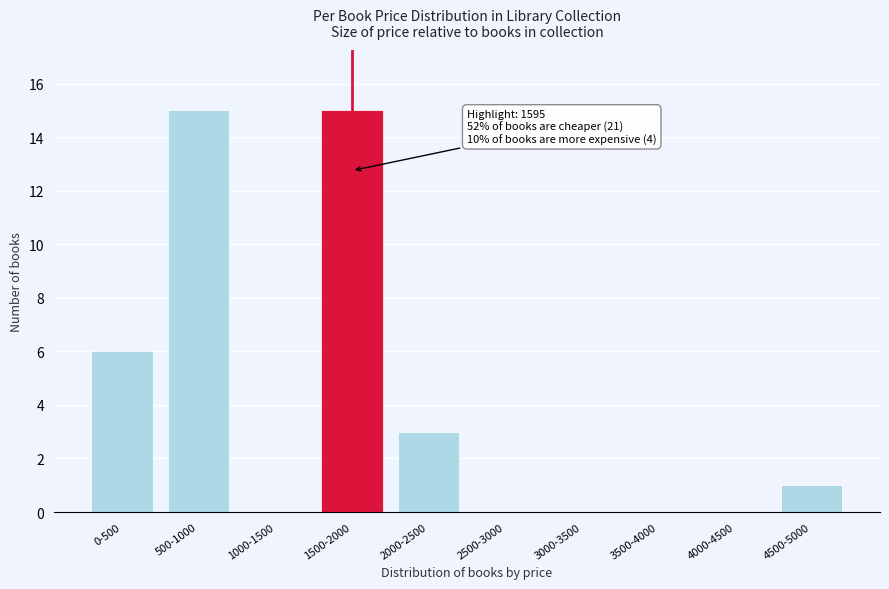

Reading right to left, transcribe all the data shown in this chart.

4500-5000=1	4000-4500=0	3500-4000=0	3000-3500=0	2500-3000=0	2000-2500=3	1500-2000=15	1000-1500=0	500-1000=15	0-500=6